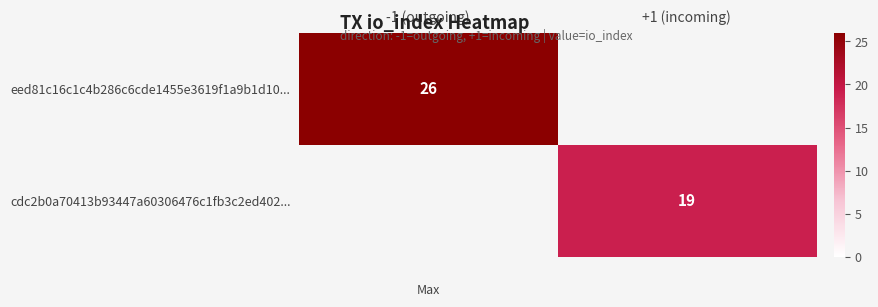

What is the greatest value displayed?

26.0